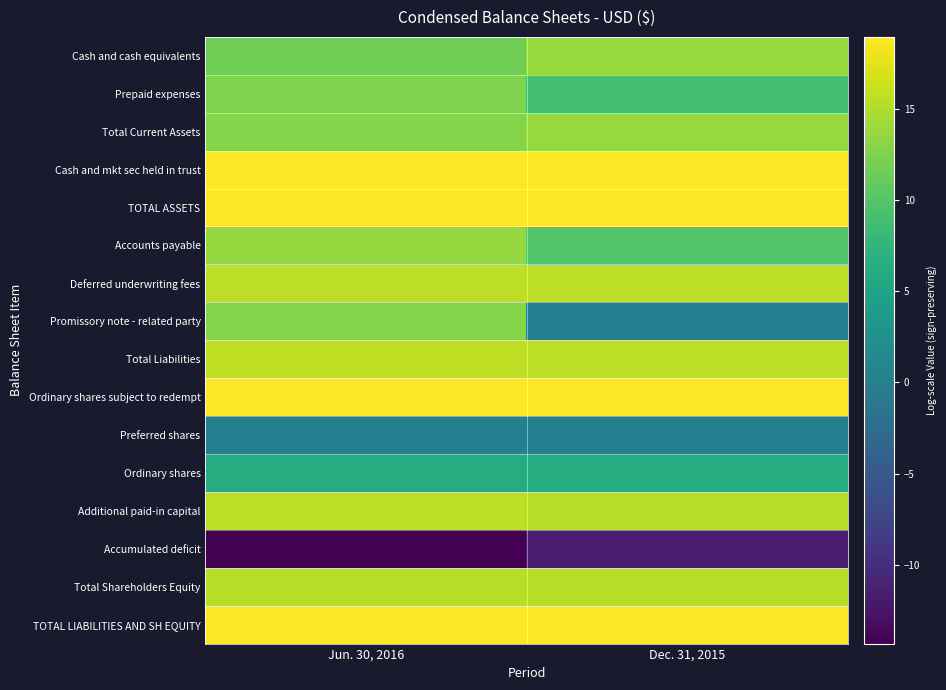

Which series has the largest range (max minus min)?

Promissory note - related party